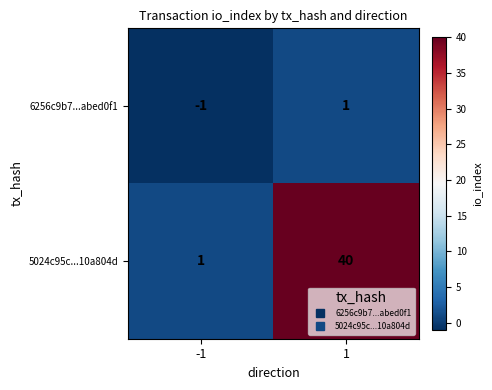

Between -1 and 1, which series saw the biggest shift?

5024c95c...10a804d